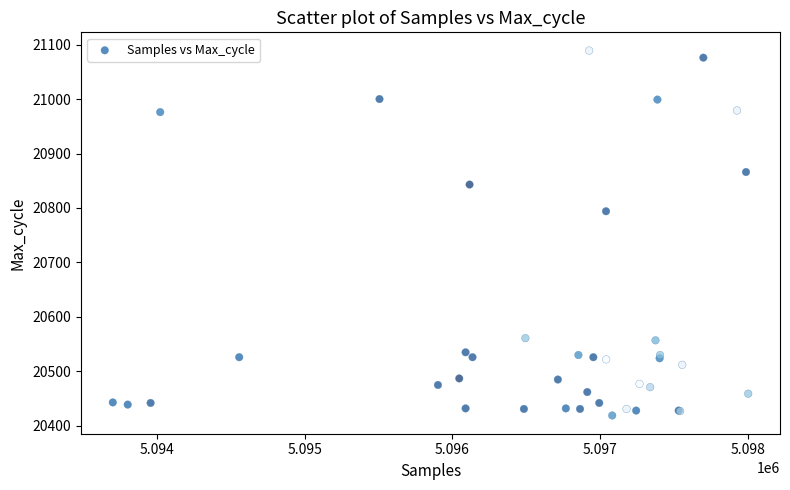

What Y value in the scatter plot is closest to 20754?

20794